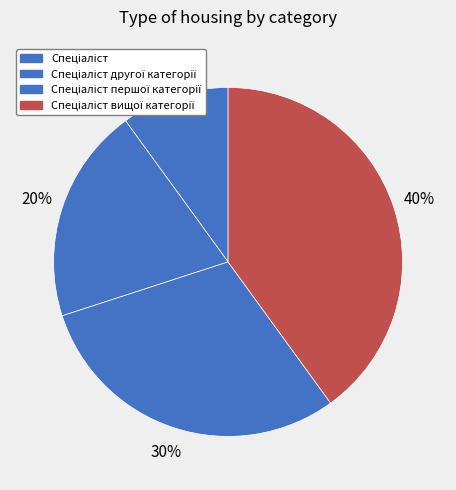

Is the sum of Спеціаліст and Спеціаліст вищої категорії greater than half?

No